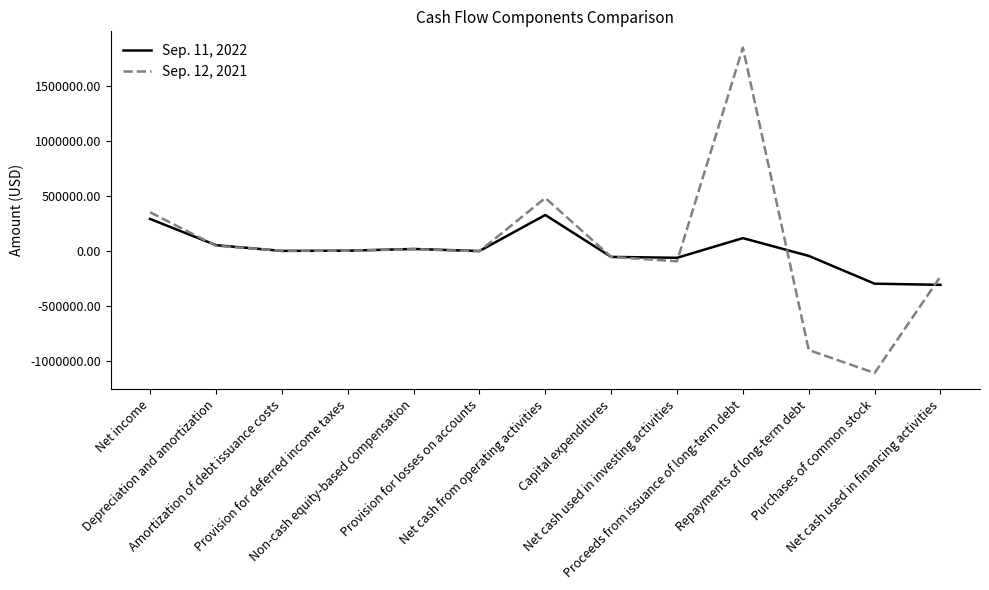

How many values in the Sep. 11, 2022 series are below 3937?

6